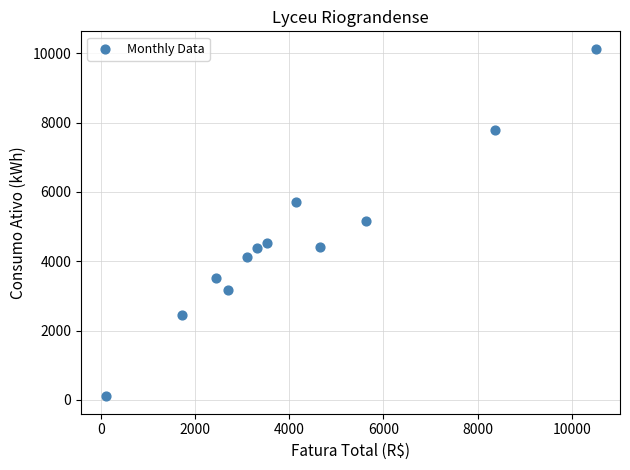

What is the average Y value?

4626